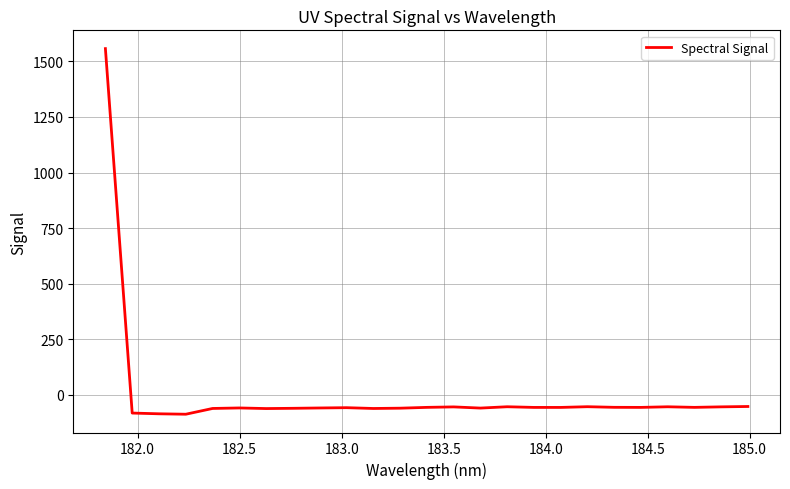

What is the minimum value shown in the chart?

-88.0